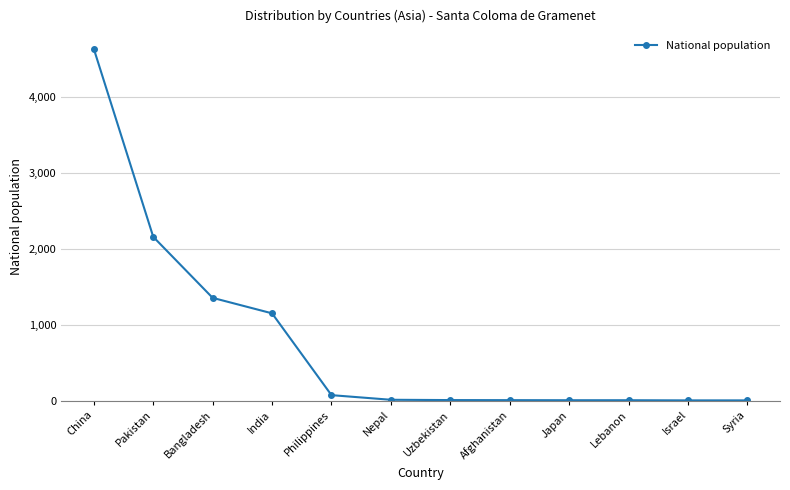

True or false: the data shows 12 at Nepal.

True